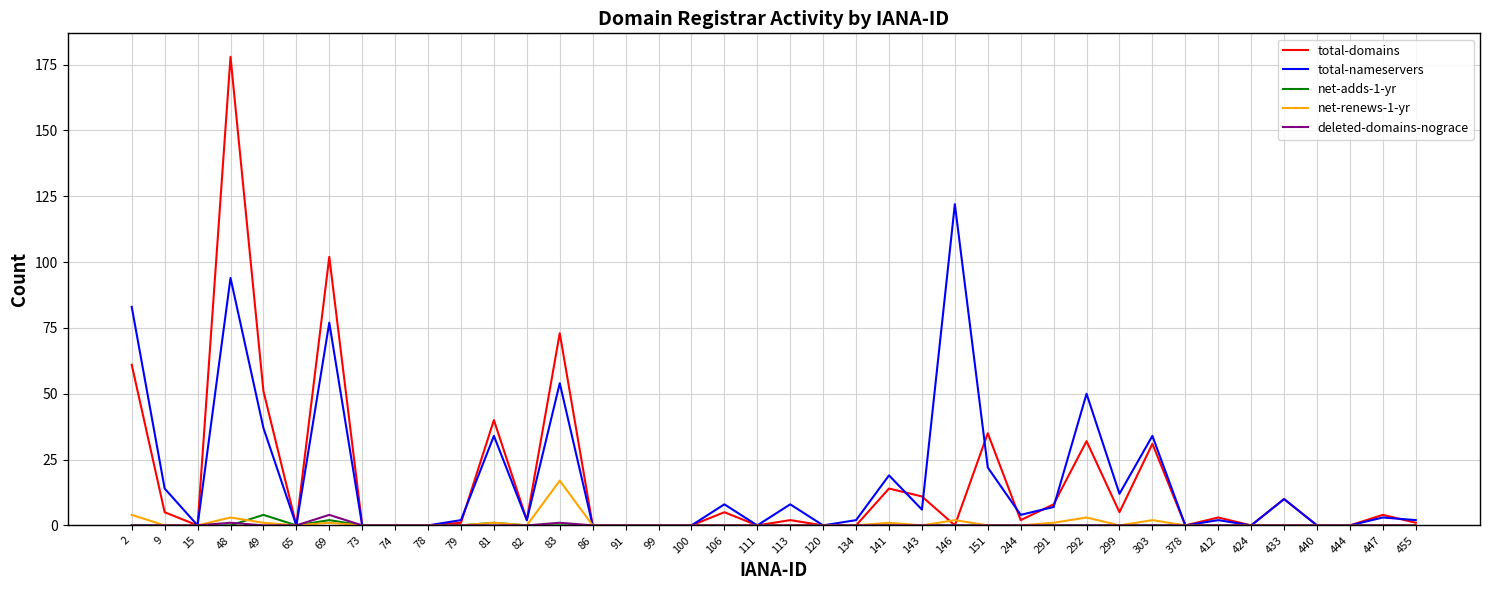

What is the average value of the total-nameservers series?

18